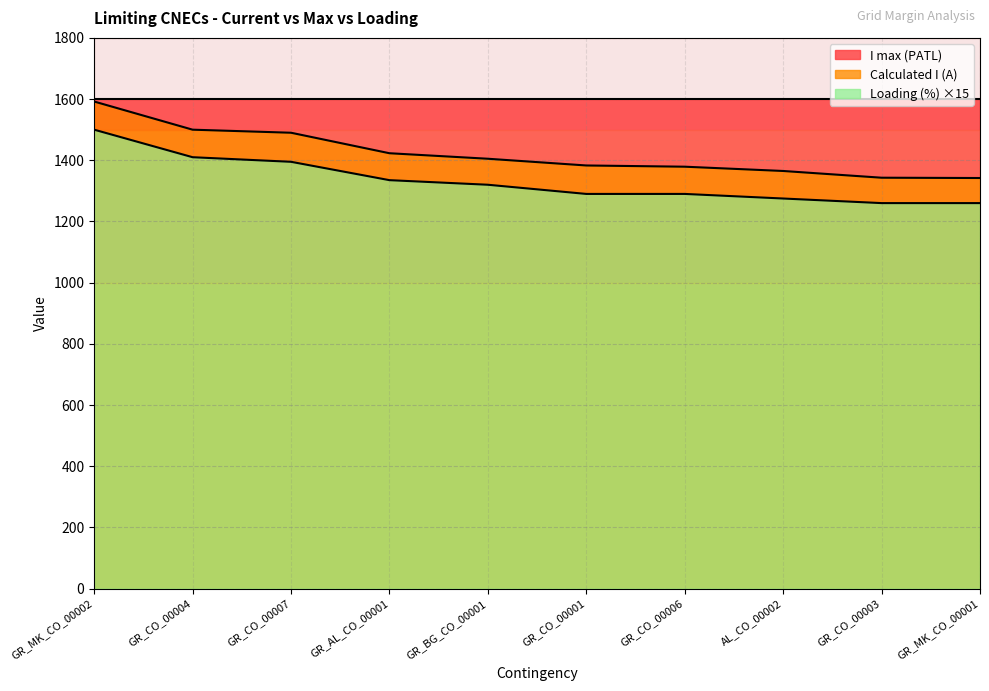

How many data points in Loading (%) are less than 1320?

5